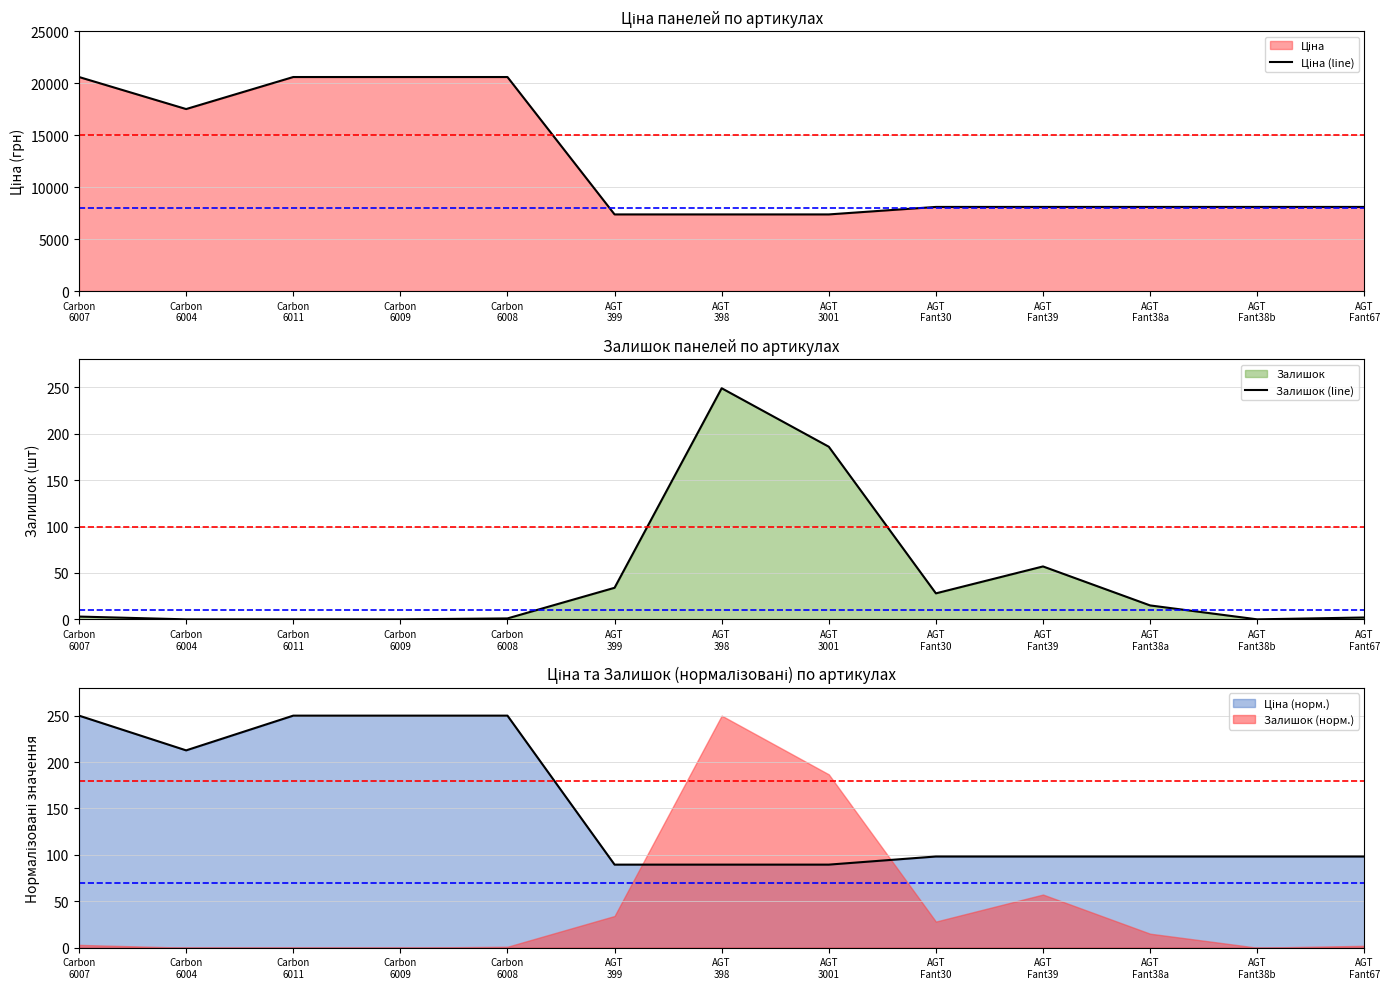

What is the highest value of the Залишок (line) series?

249.0